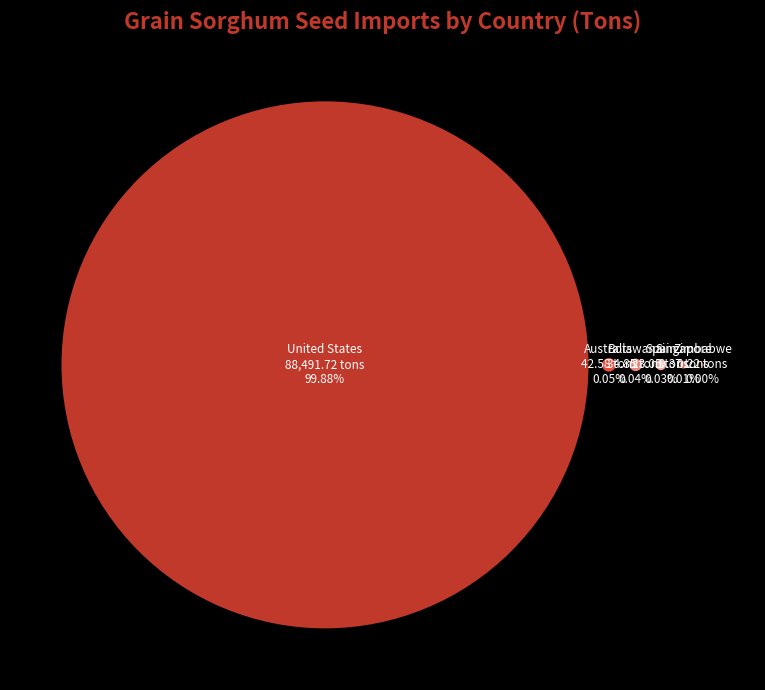

How many slices are in this pie chart?

9